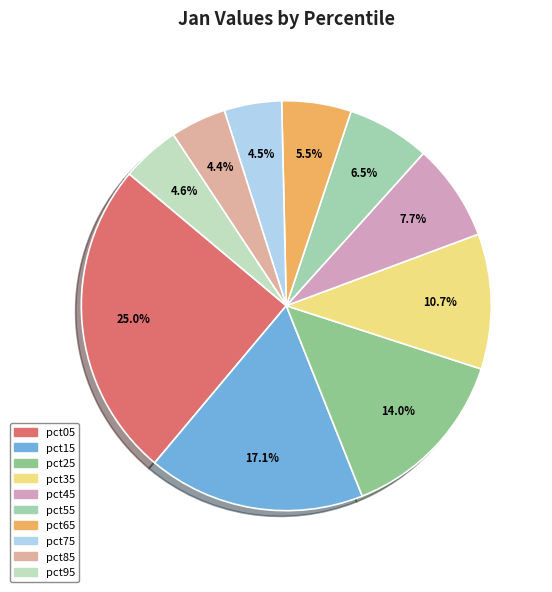

What is the total percentage of pct35 and pct65?

16.2%